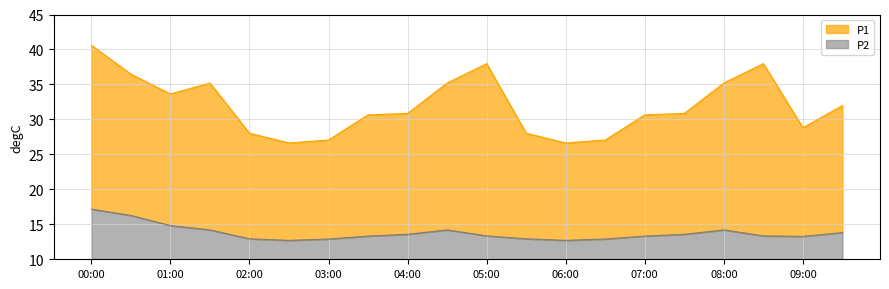

What is the label of the 11th point from the right?

04:30